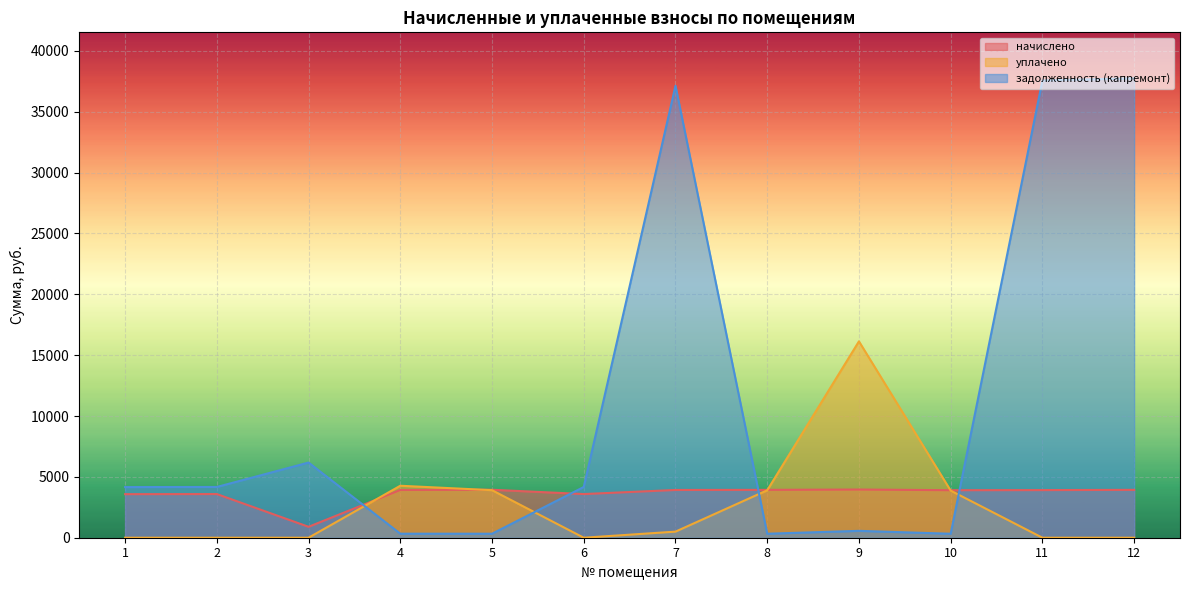

The начислено series shows 1613.1 at 5. True or false?

False